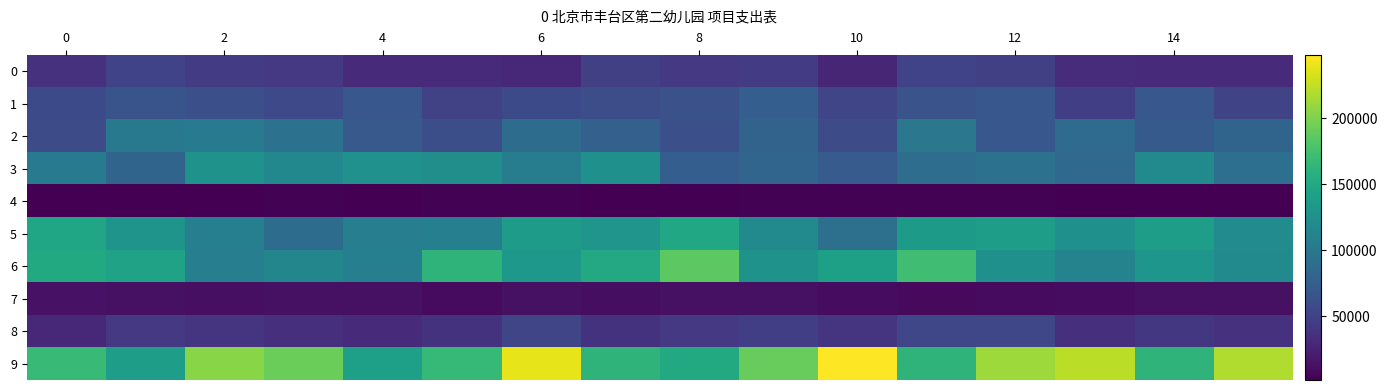

How many categories are shown in the chart?

16